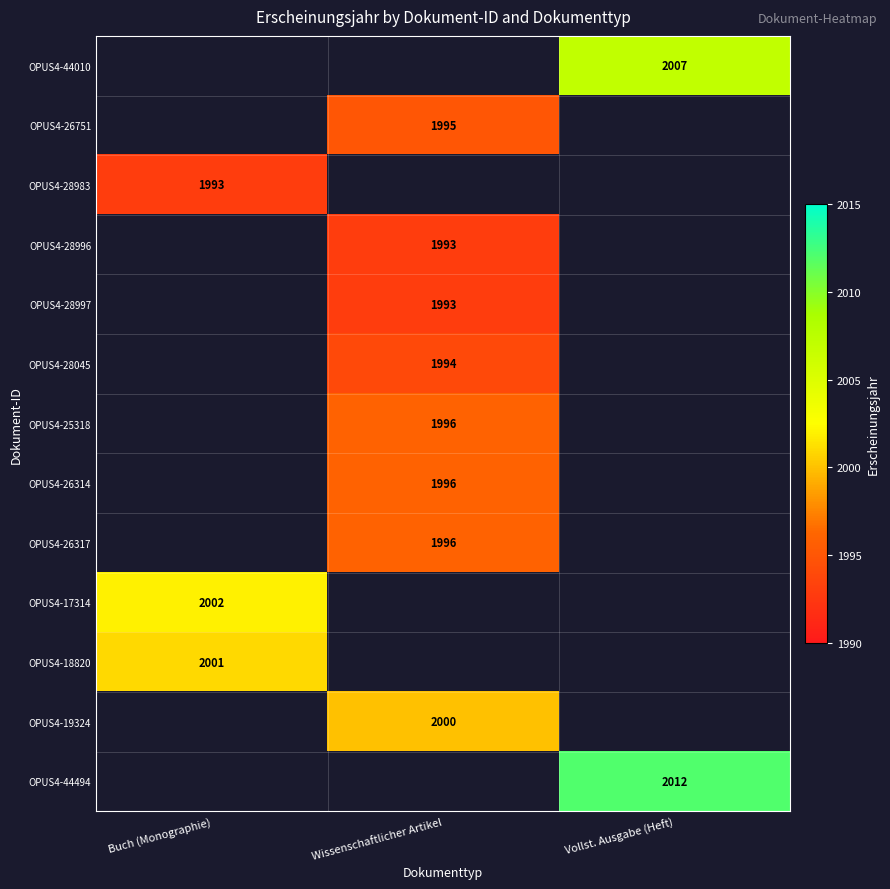

Is it true that OPUS4-26751 equals 1183 at Wissenschaftlicher Artikel?

False